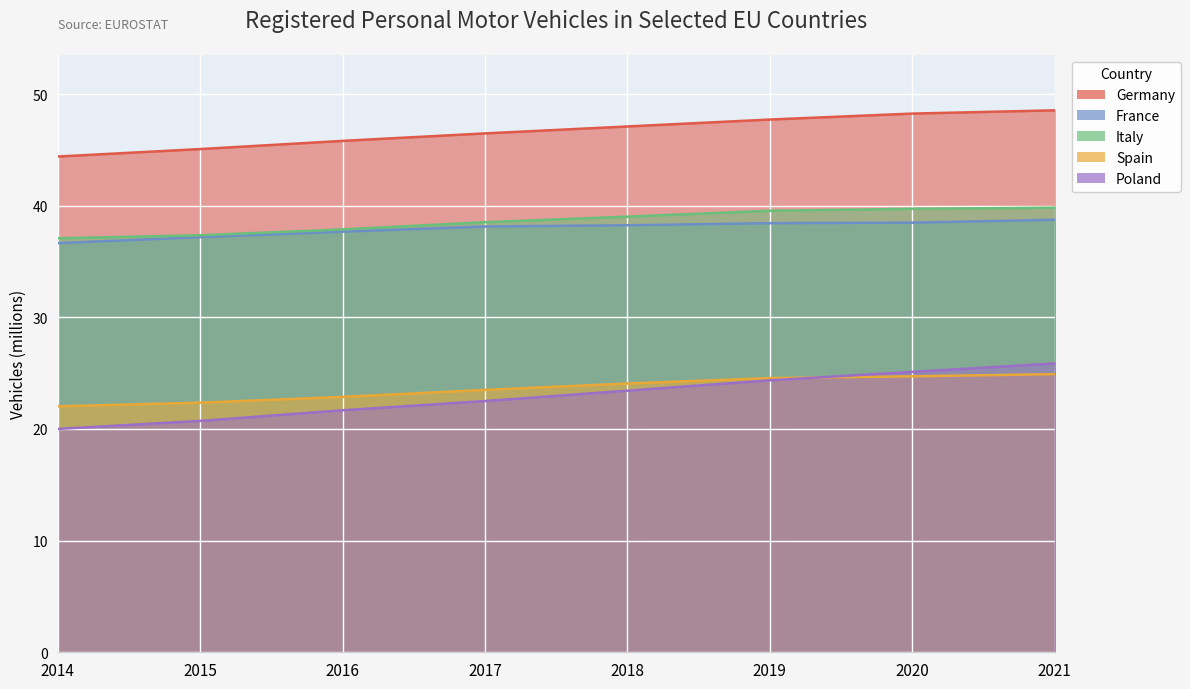

True or false: France and Italy cross at least once.

False